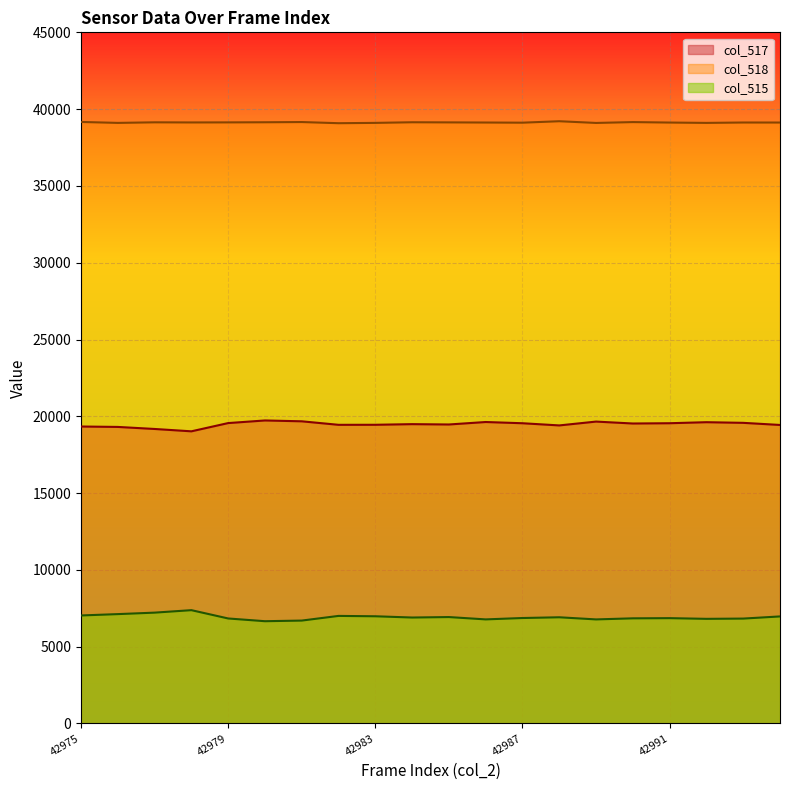

How many lines are shown in the chart?

3